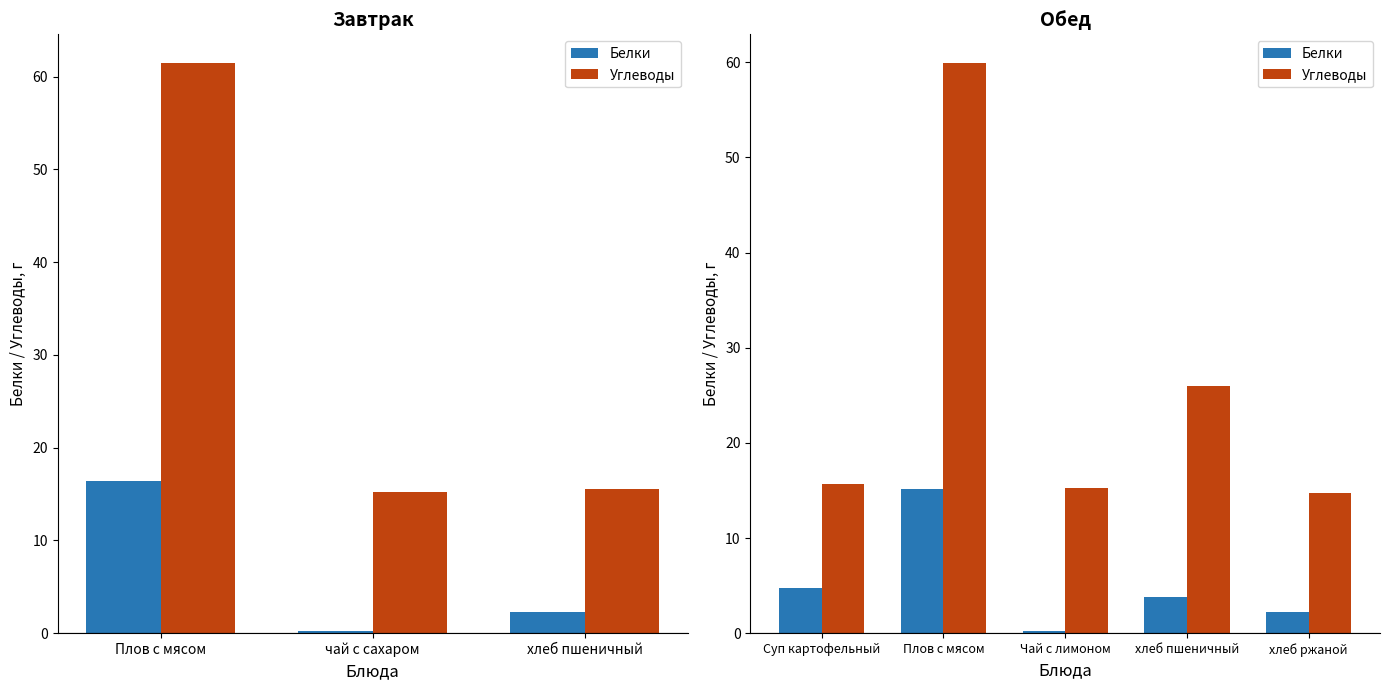

Between Суп картофельный and хлеб ржаной, which series saw the biggest shift?

Белки